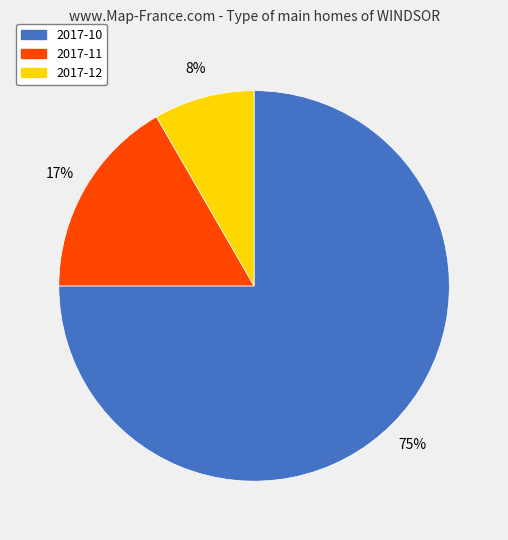

Rank the categories by value from lowest to highest.

2017-12, 2017-11, 2017-10